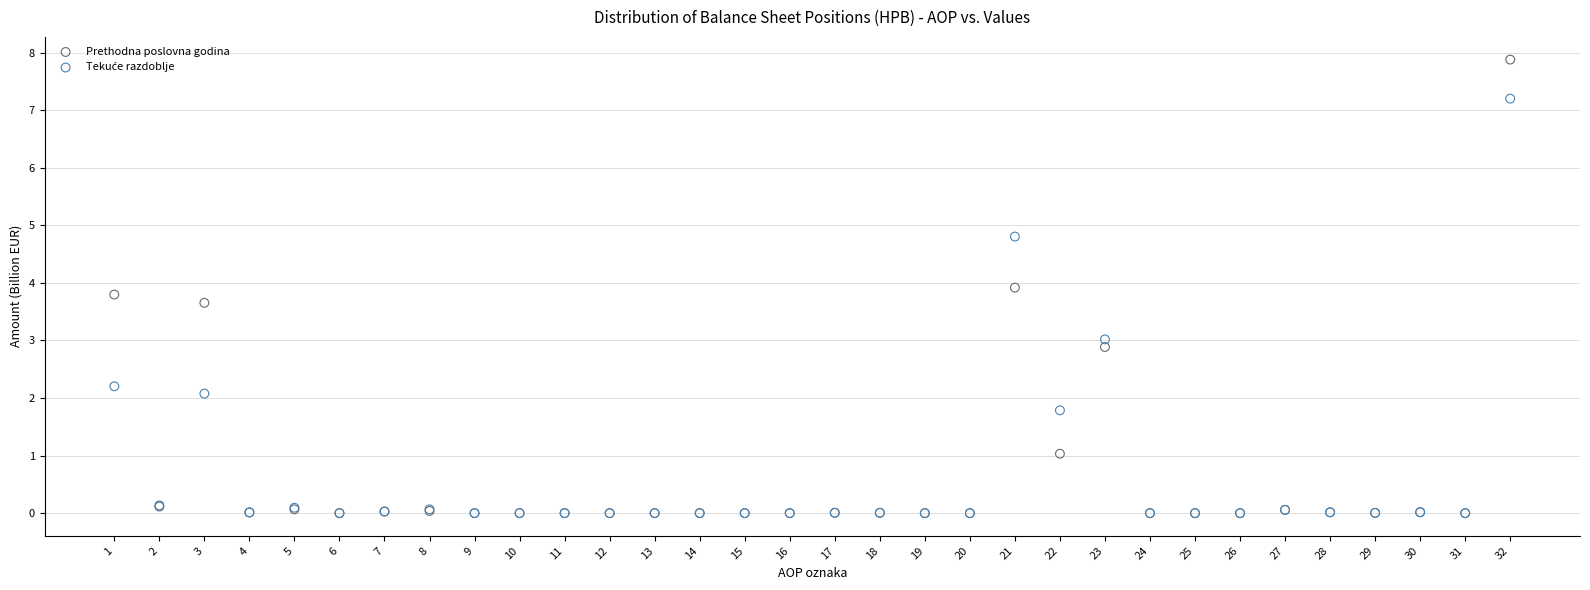

Which series reaches the maximum Y coordinate?

Prethodna poslovna godina